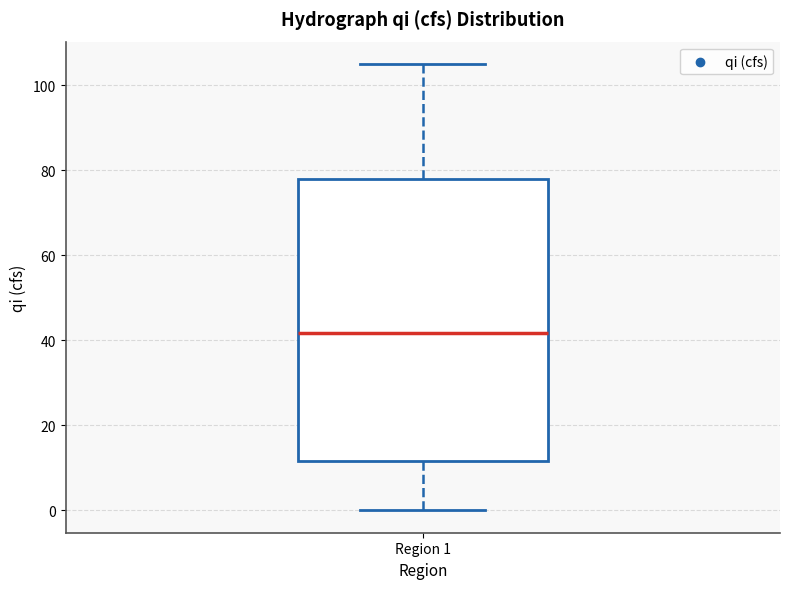

Read this box plot against the y-axis: the position of the median line, the range covered by the box, and the ends of both whiskers. The values are not printed on the chart, so give them approximately, as read against the axis.

median 42, box 12 to 78, whiskers 0 to 104